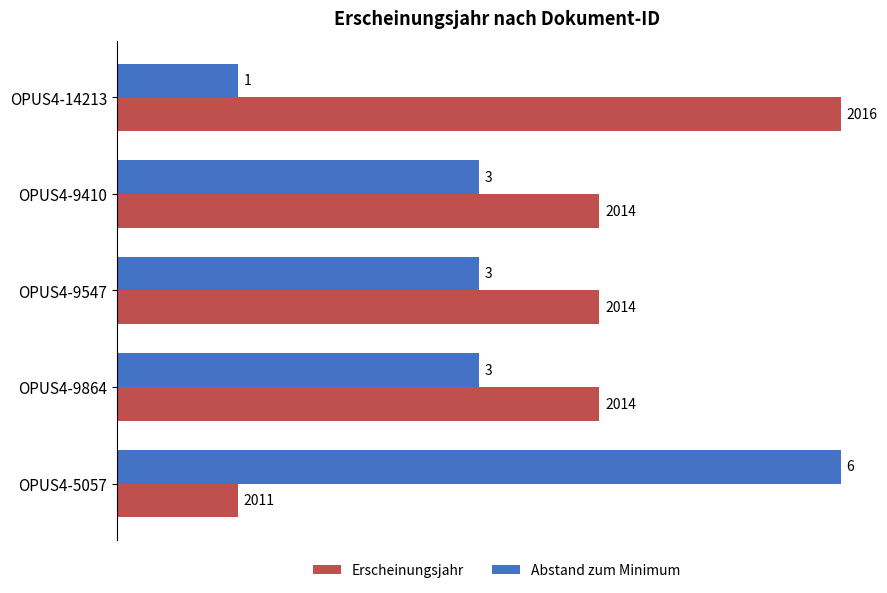

Count the Abstand zum Minimum values in the range 3 to 4.

3